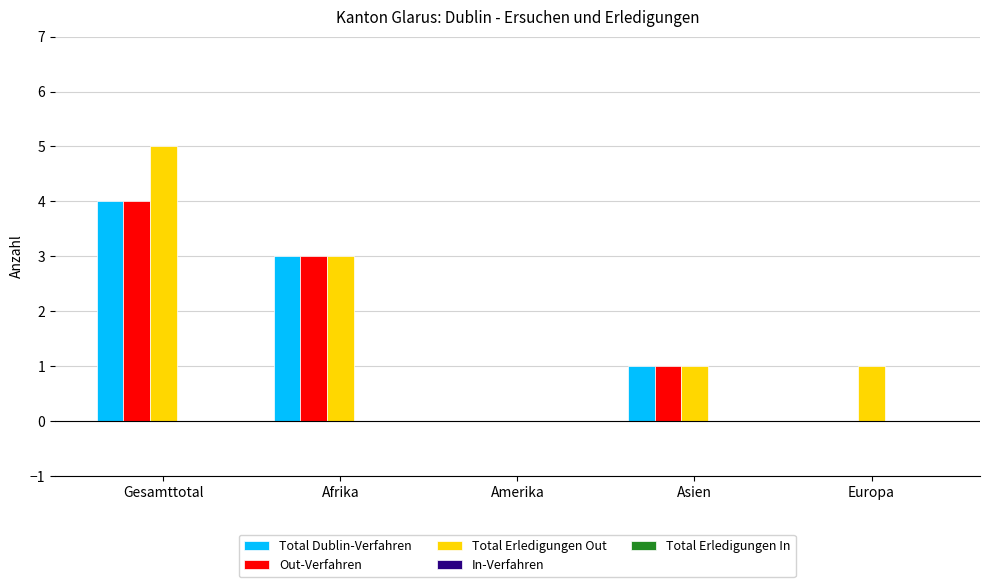

At which category is the sum across all series the highest?

Gesamttotal